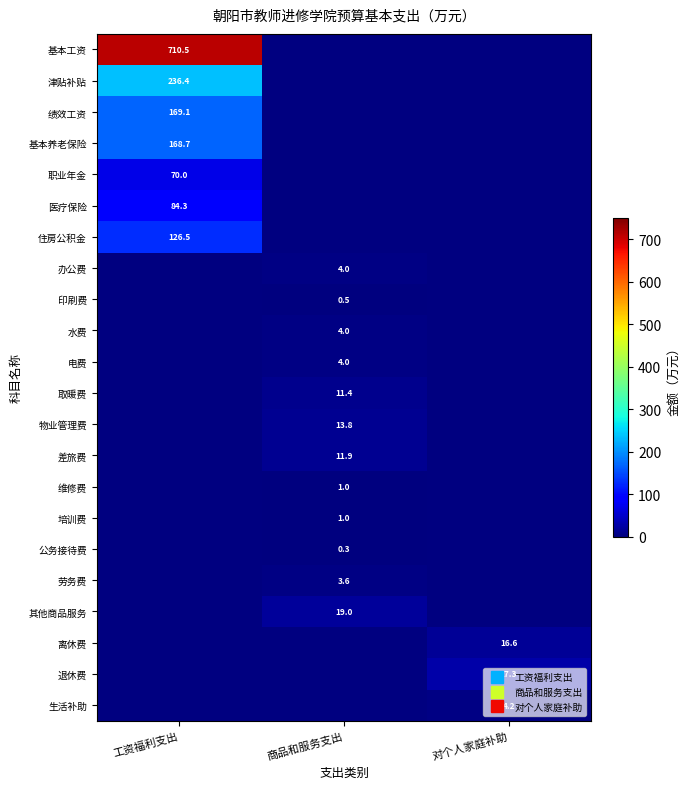

How many distinct data groups are displayed?

22